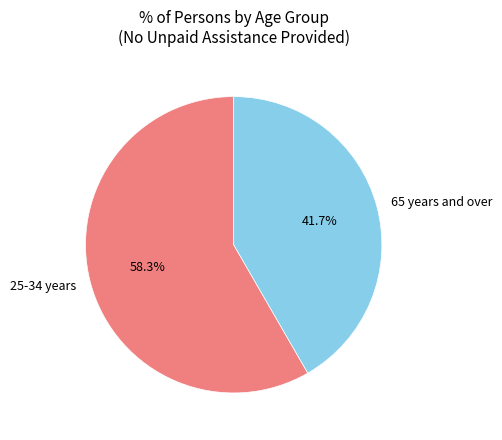

Does any single category account for the majority?

Yes